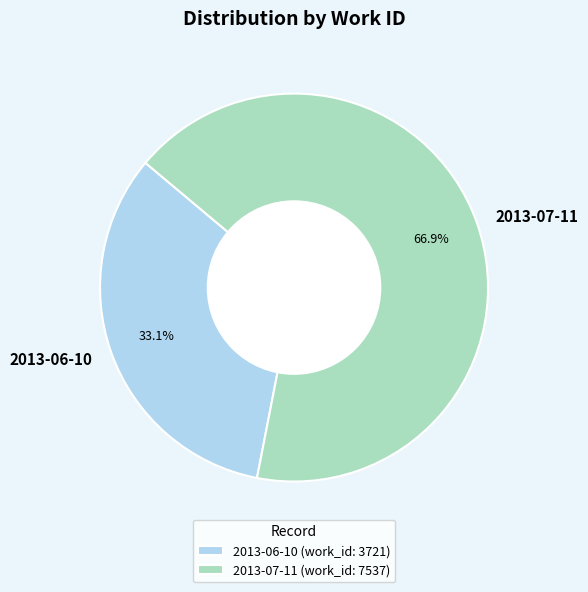

Is the sum of 2013-06-10 and 2013-07-11 greater than half?

Yes